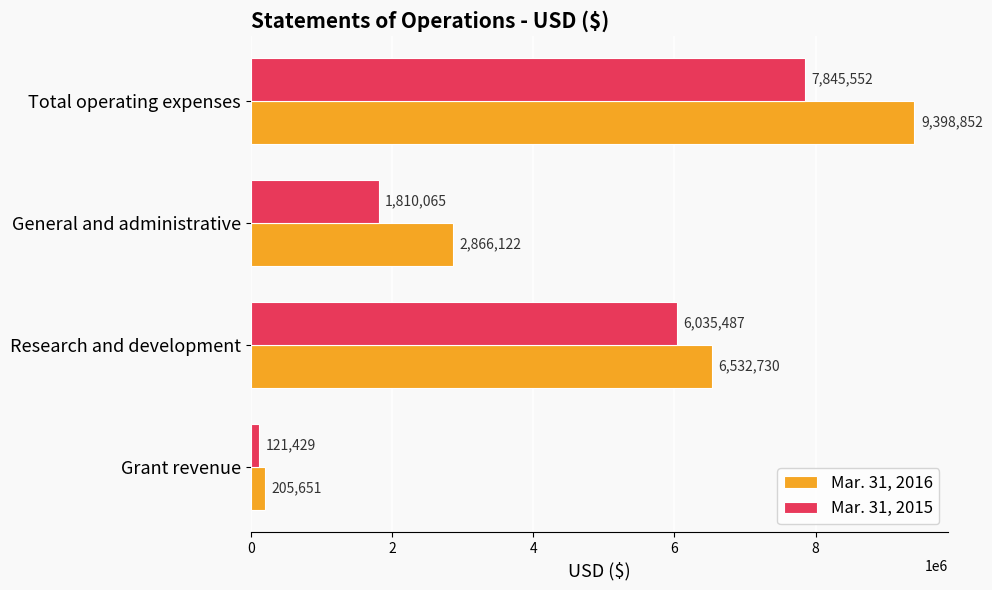

Is it true that Mar. 31, 2015 equals 121429 at Grant revenue?

True